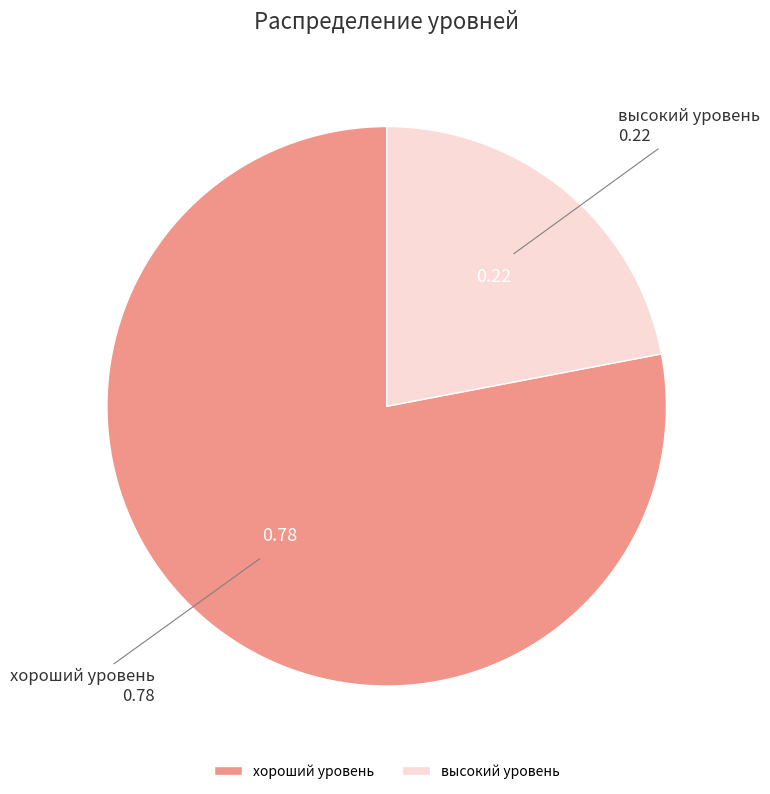

Combined, do хороший уровень and высокий уровень account for over 50%?

Yes